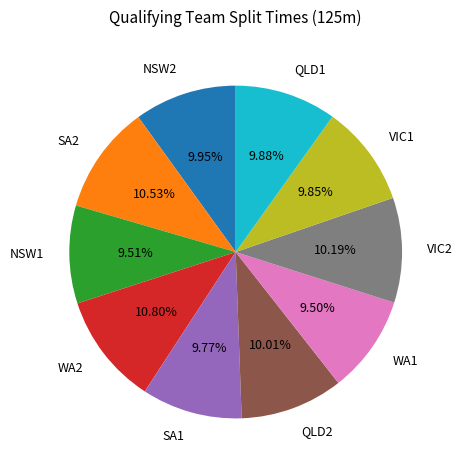

Does SA2 represent more than half of the total?

No